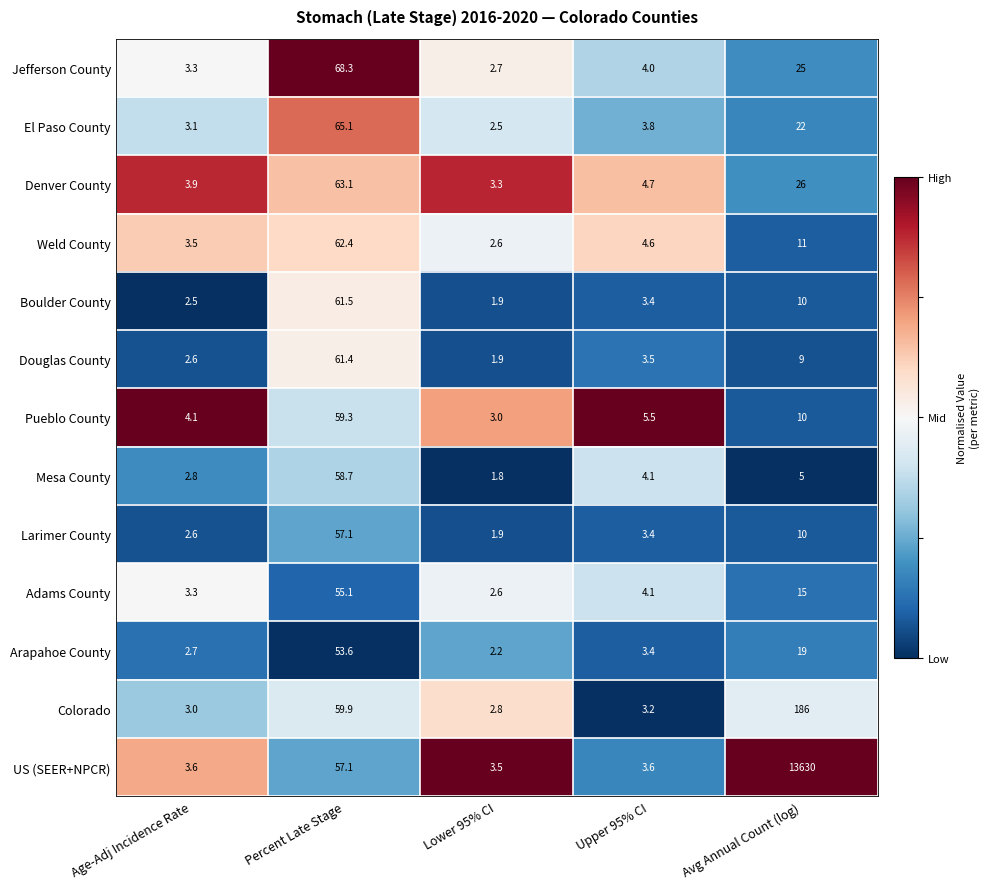

Which series has the largest total across all categories?

US (SEER+NPCR)